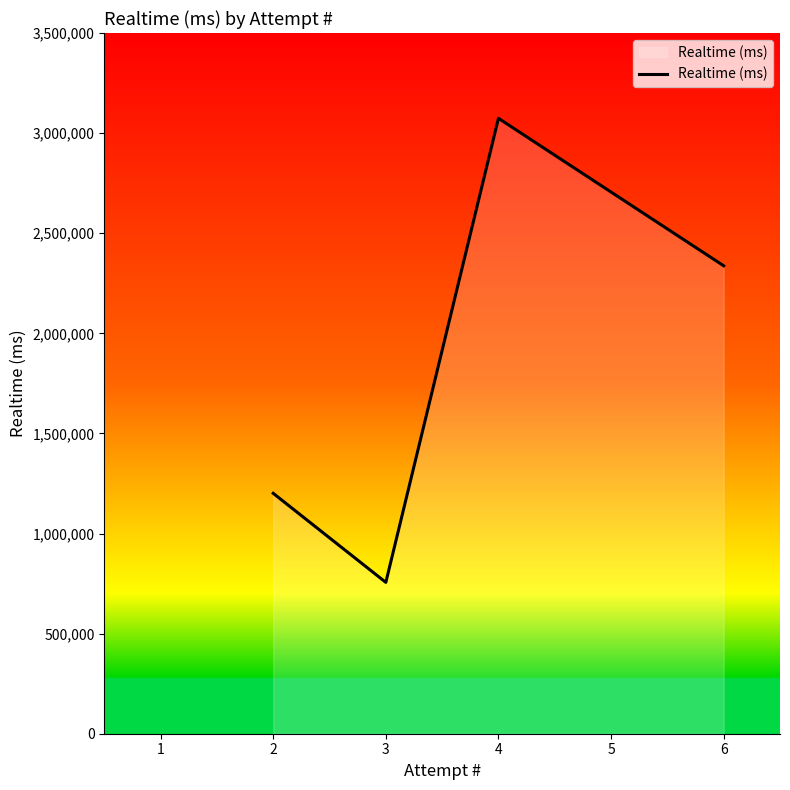

Reading left to right, extract all data points from this chart.

2=1200796	3=755974	4=3073870	6=2337281